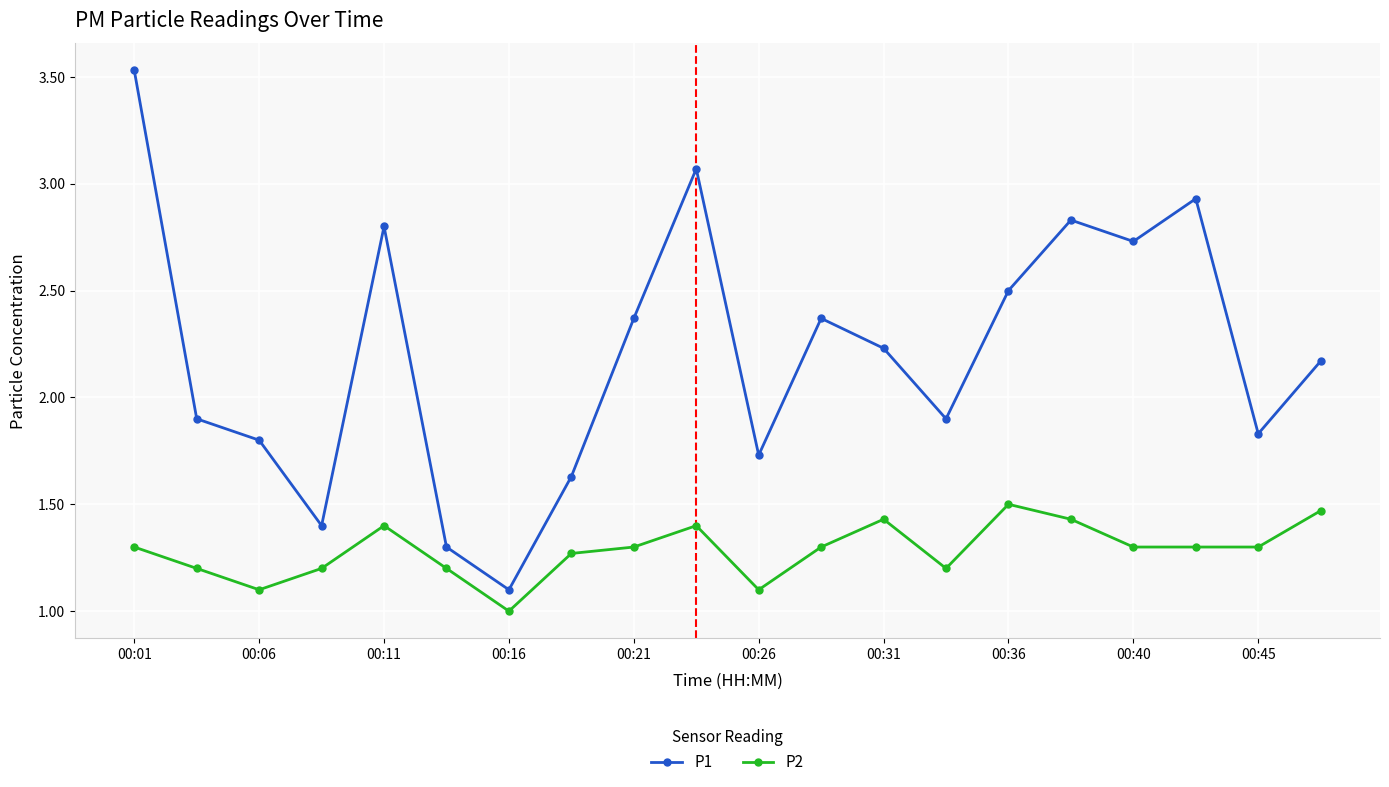

Rank the series by their maximum value, from lowest to highest.

P2, P1